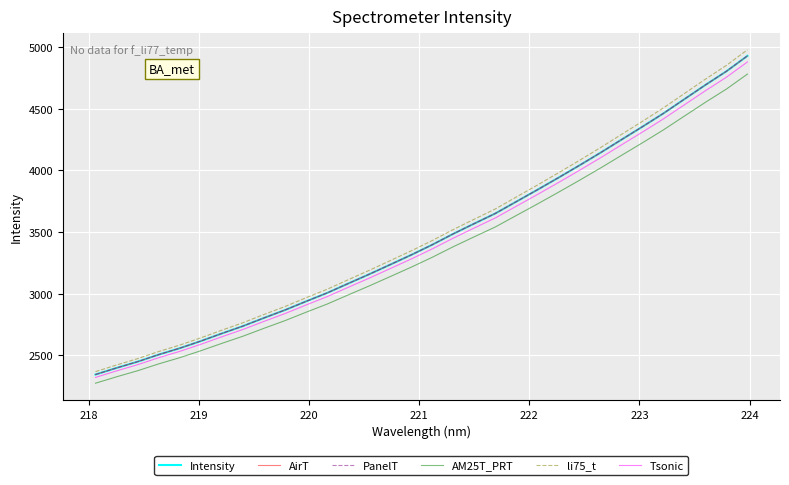

Is this an area chart (filled region under the line)?

No